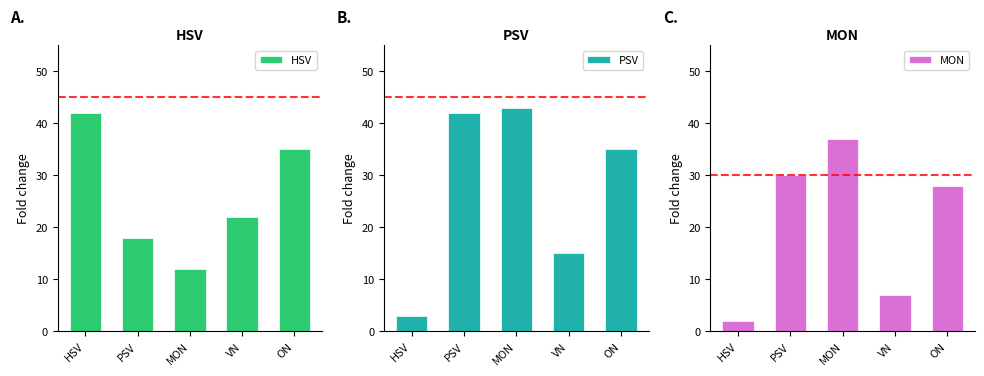

What is the maximum value for MON?

37